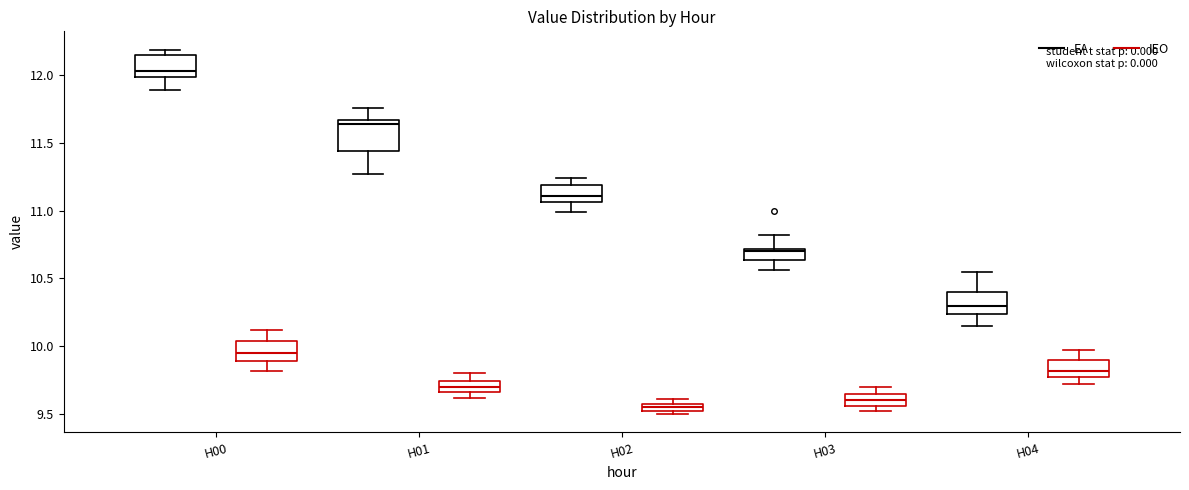

Where is the upper edge of the box for H02 (EA) on the y-axis? The values are not printed on the chart, so give them approximately, as read against the axis.

11.20